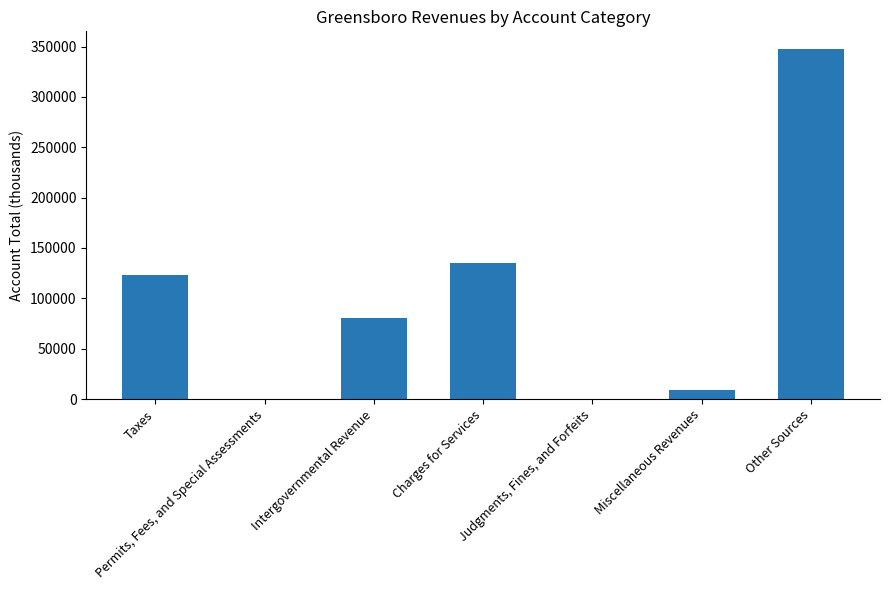

What is the greatest value displayed?

347733